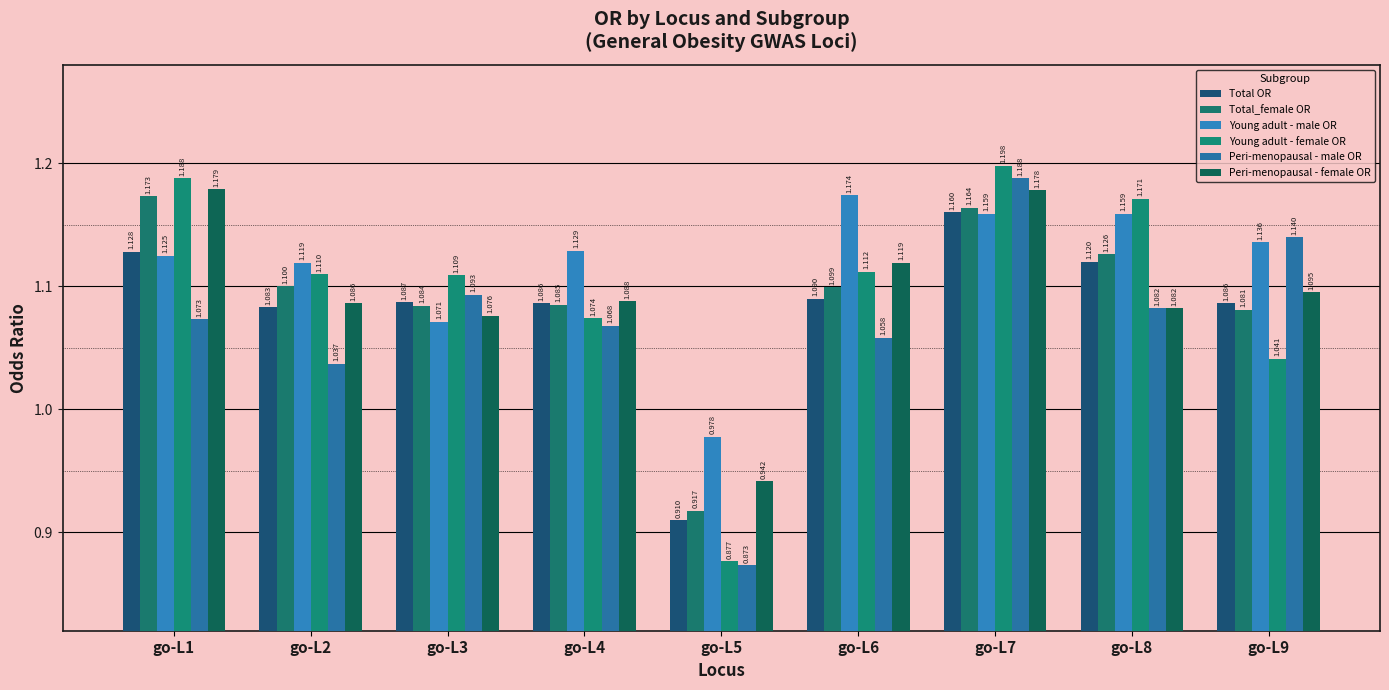

Rank the series at go-L2 from highest to lowest value.

Young adult - male OR, Young adult - female OR, Total_female OR, Peri-menopausal - female OR, Total OR, Peri-menopausal - male OR